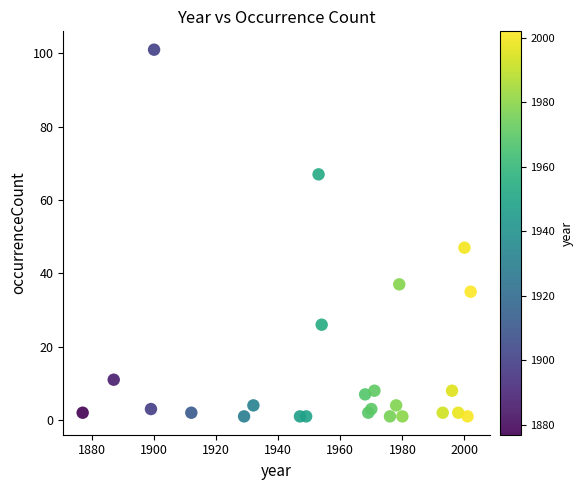

What Y value in the scatter plot is closest to 51?

47